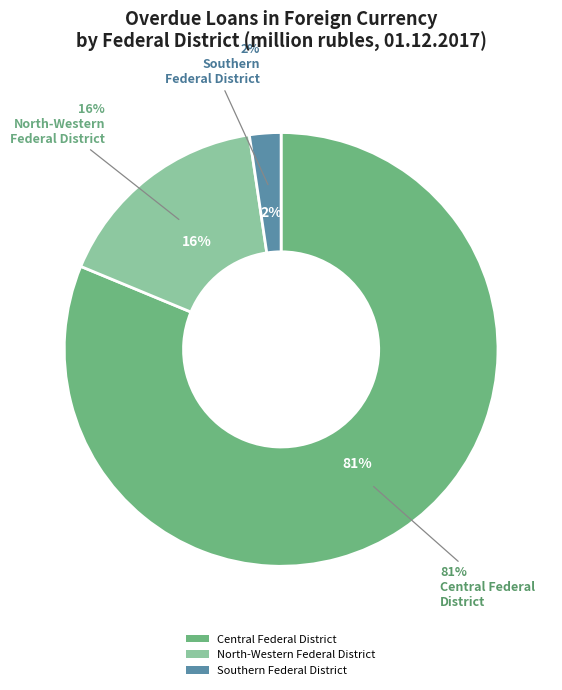

Is there a majority slice in this chart?

Yes